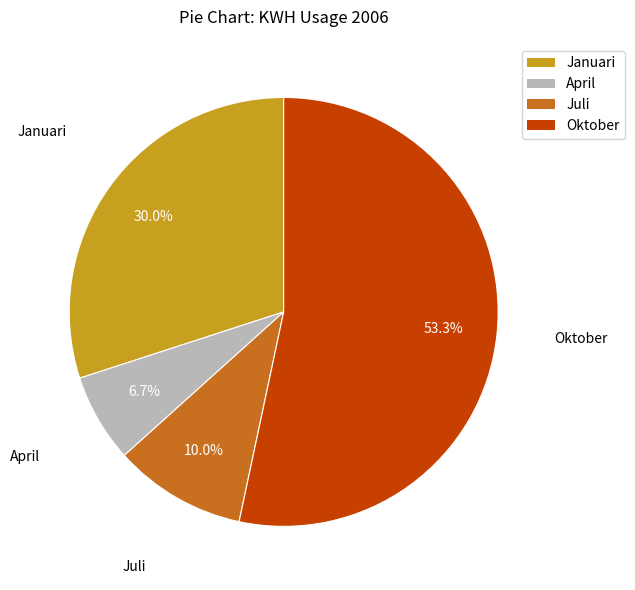

Does Oktober represent more than half of the total?

Yes